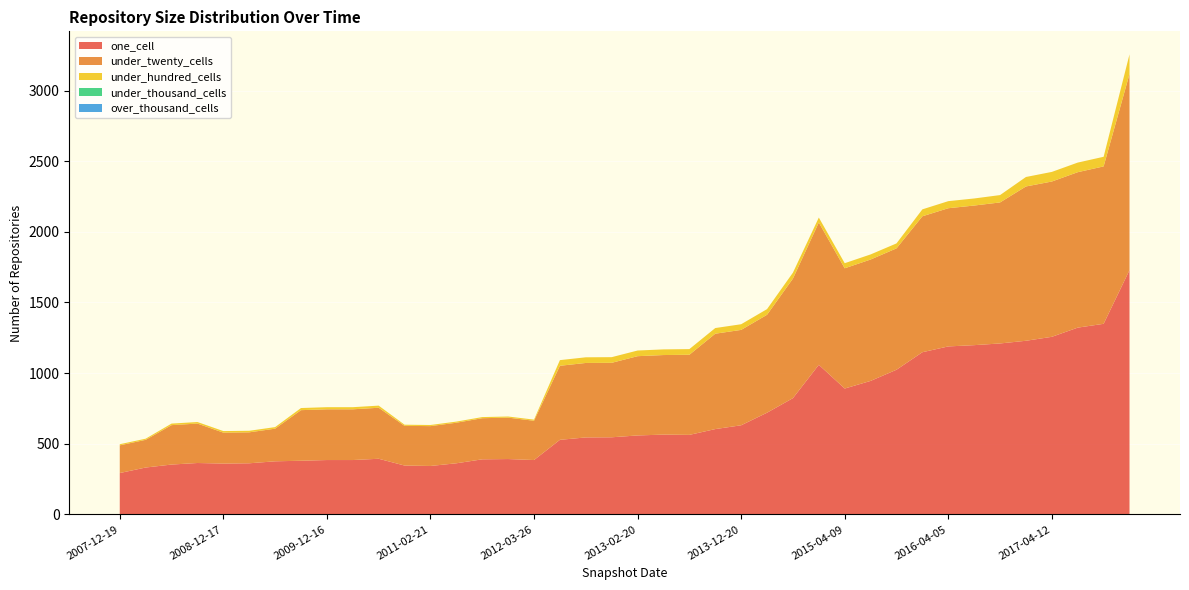

Reading left to right, list all the values displayed in this chart.

one_cell: 293	332	353	364	360	362	376	380	385	385	394	346	343	362	390	392	385	528	545	546	559	565	563	604	631	720	823	1059	891	945	1024	1148	1189	1198	1210	1229	1257	1322	1349	1729
under_twenty_cells: 196	196	279	279	219	219	231	358	359	359	361	281	282	287	291	293	278	524	527	527	561	563	567	675	675	693	846	1007	851	859	859	962	978	988	998	1092	1099	1100	1114	1388
under_hundred_cells: 8	8	11	11	11	11	11	15	15	15	15	8	8	8	8	8	8	40	40	40	40	40	40	40	40	40	42	35	36	36	35	49	50	50	52	67	68	68	68	139
under_thousand_cells: 0	0	0	0	0	0	0	0	0	0	0	0	0	0	0	0	0	0	0	0	0	0	0	0	0	0	0	0	0	0	0	0	0	0	0	0	0	0	0	0
over_thousand_cells: 0	0	0	0	0	0	0	0	0	0	0	0	0	0	0	0	0	0	0	0	0	0	0	0	0	0	0	0	0	0	0	0	0	0	0	0	0	0	0	0